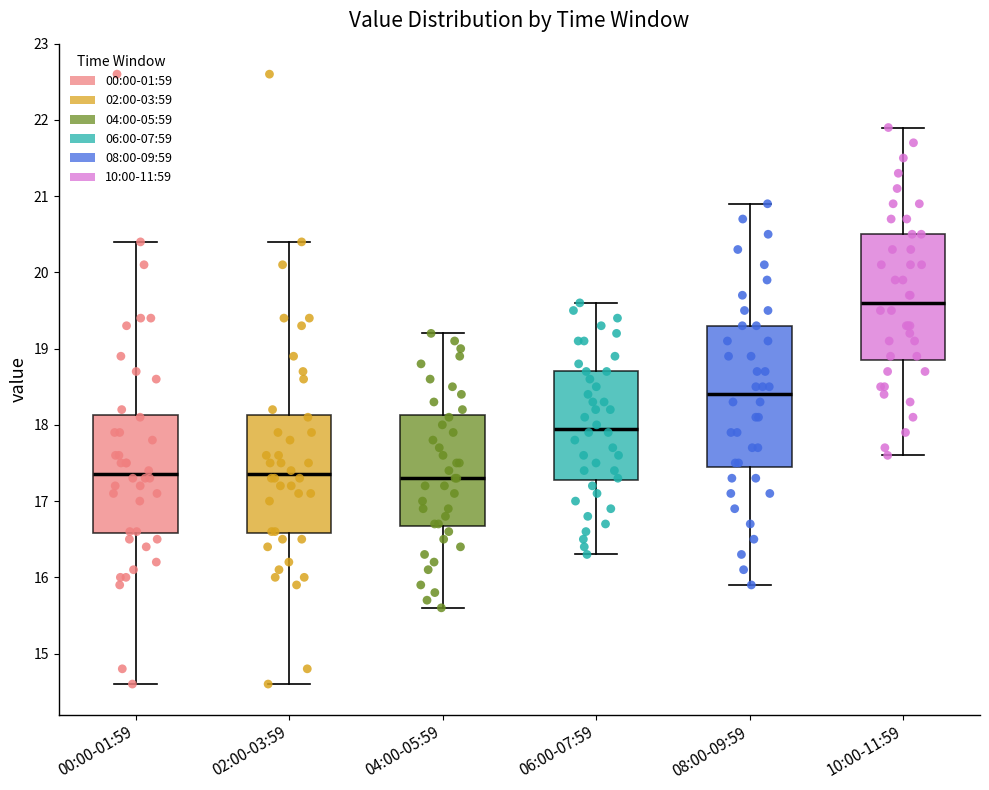

Reading left to right, read every box against the y-axis: the position of its median line, the range the box covers, and the ends of its whiskers. The values are not printed on the chart, so give them approximately, as read against the axis.

00:00-01:59: median 17.4, box 16.6 to 18.1, whiskers 14.6 to 20.4
02:00-03:59: median 17.4, box 16.6 to 18.1, whiskers 14.6 to 20.4
04:00-05:59: median 17.3, box 16.7 to 18.1, whiskers 15.6 to 19.2
06:00-07:59: median 18.0, box 17.3 to 18.7, whiskers 16.3 to 19.6
08:00-09:59: median 18.4, box 17.5 to 19.3, whiskers 15.9 to 20.9
10:00-11:59: median 19.6, box 18.9 to 20.5, whiskers 17.6 to 21.9